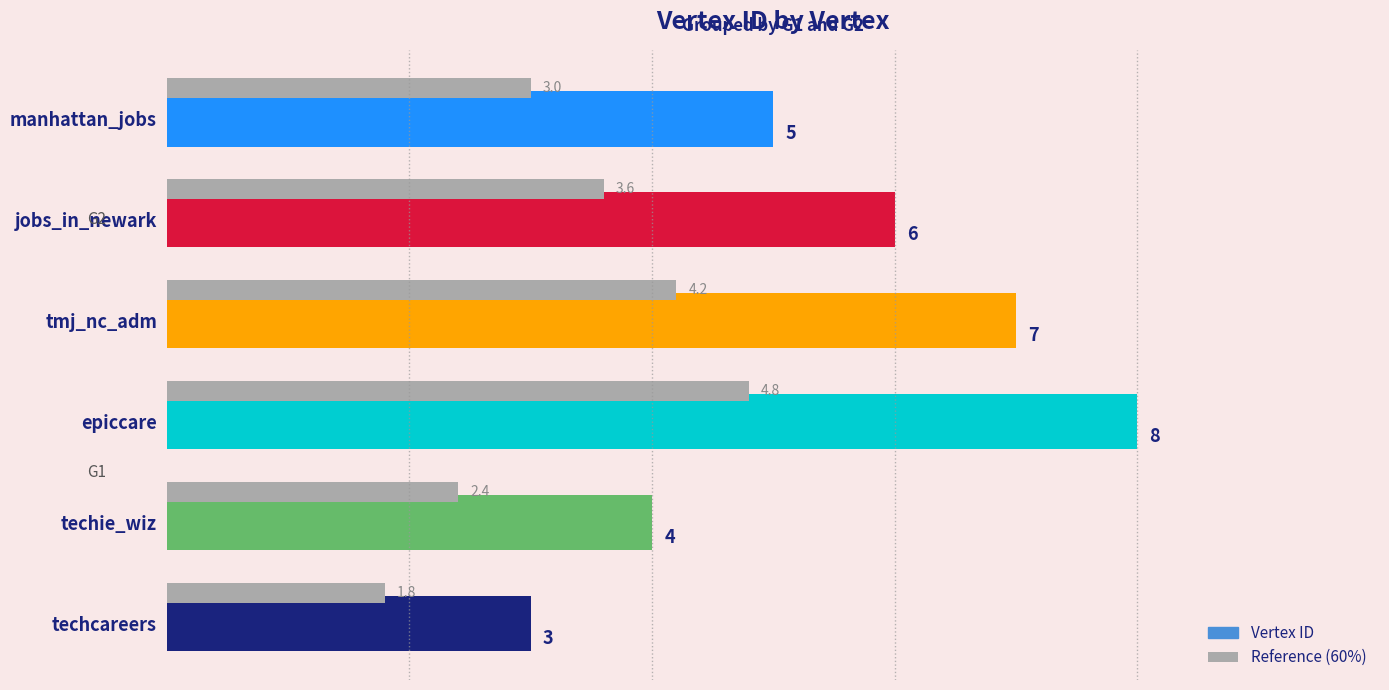

What is the spread (max minus min) of values at manhattan_jobs?

2.0